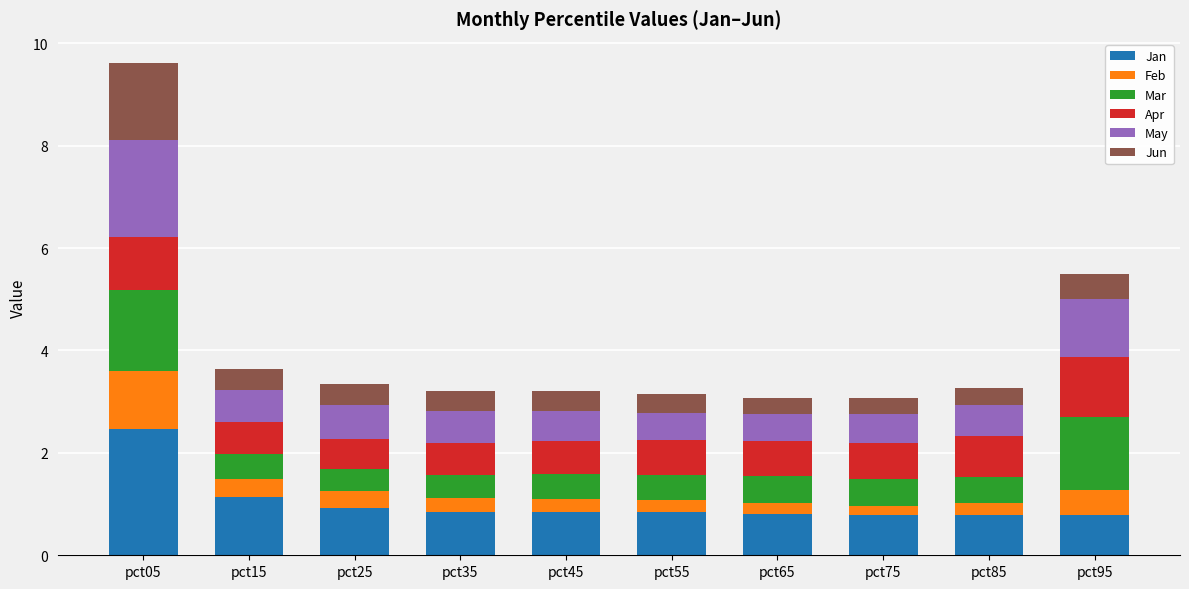

What is the maximum value for Jan?

2.5